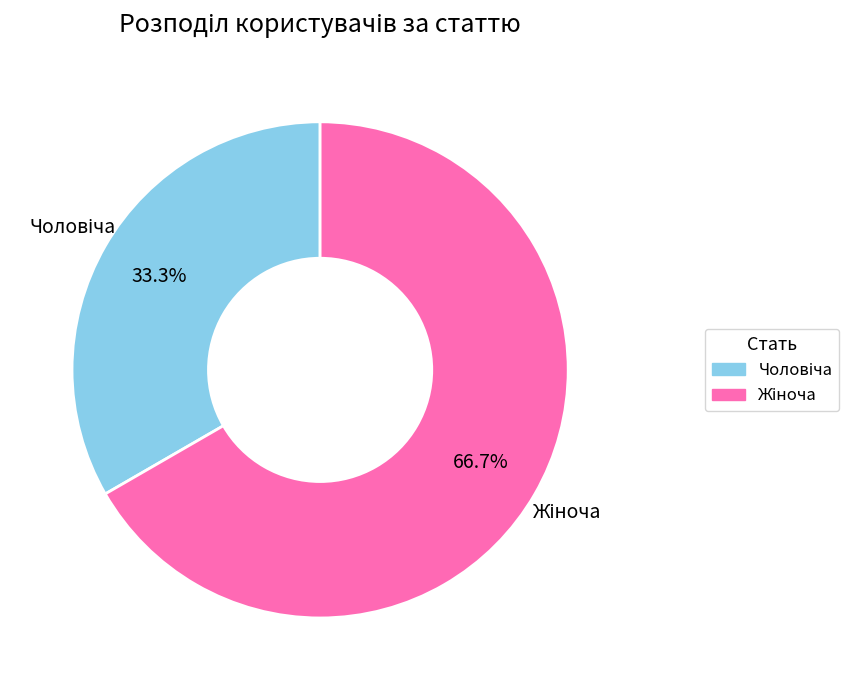

What is the largest slice in the pie chart?

Жіноча